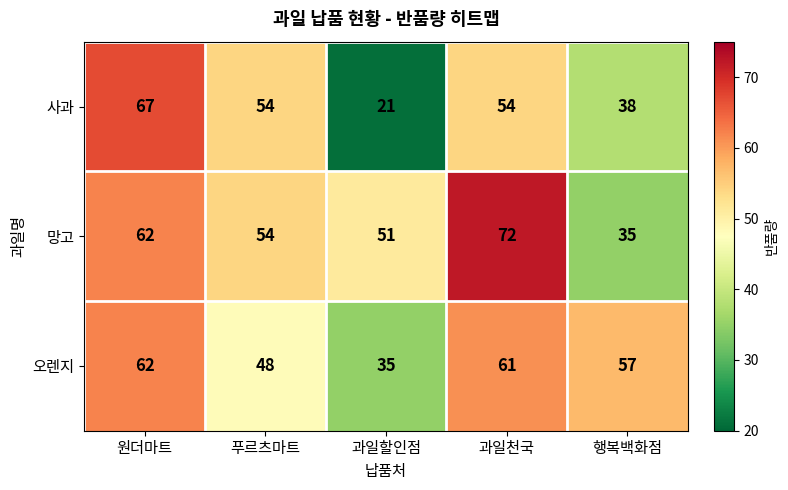

Which category has the lowest value across all series?

과일할인점